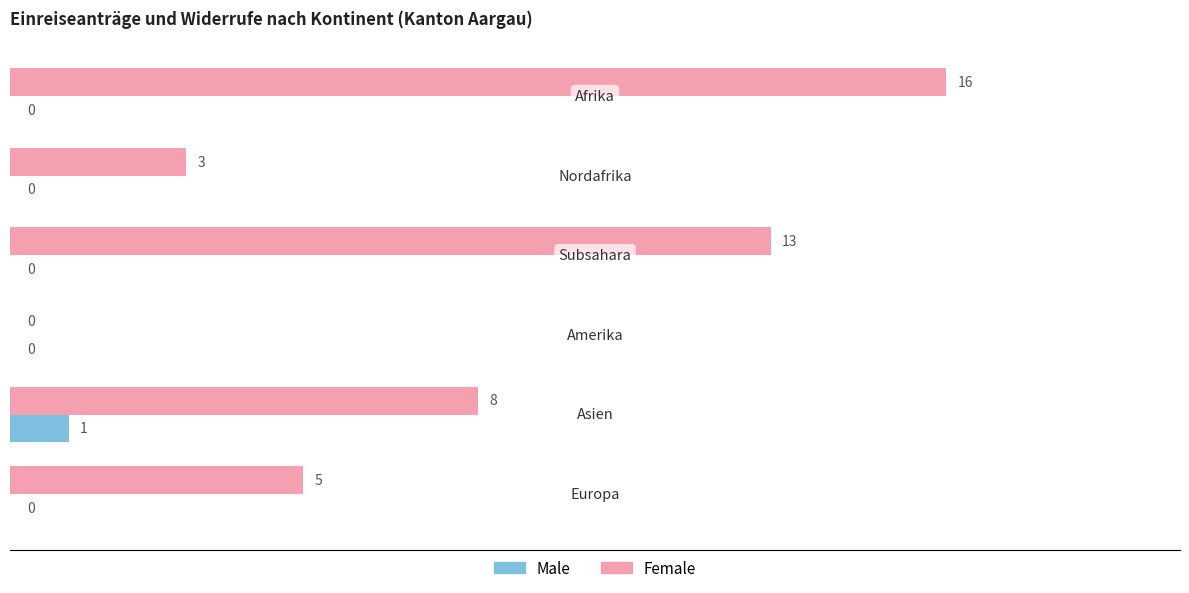

How many Female values are between 3 and 13?

4